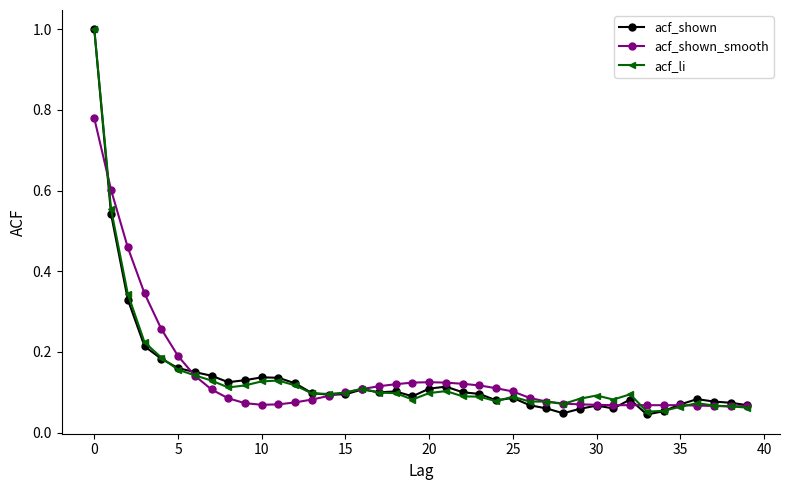

Which series has the largest range (max minus min)?

acf_shown